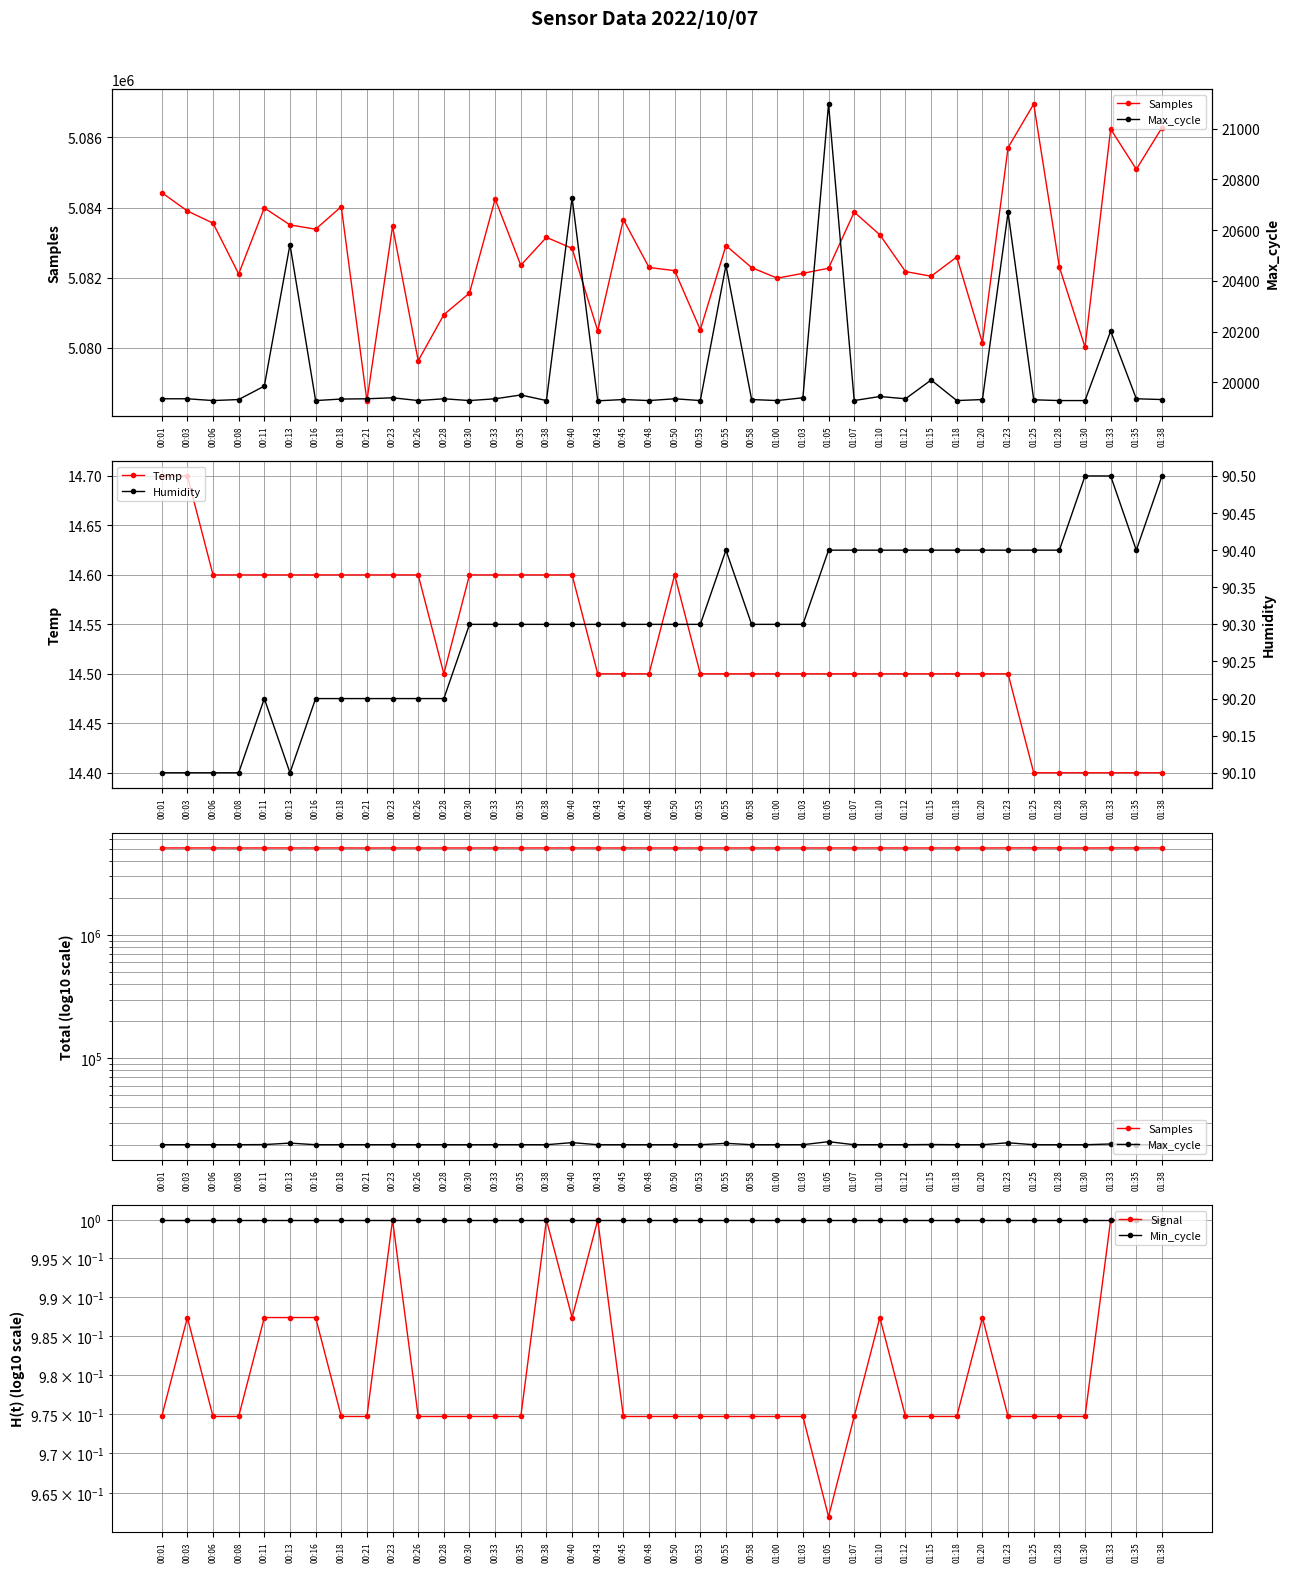

Is the value of Temp at 01:23 greater than the value of Max_cycle at 00:50?

No